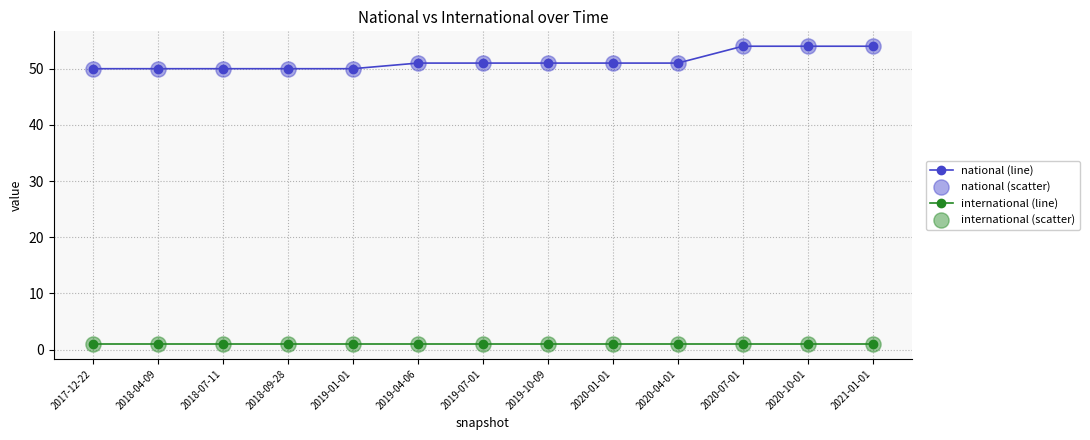

True or false: national (line) has a value of 51 at 2019-04-06.

True